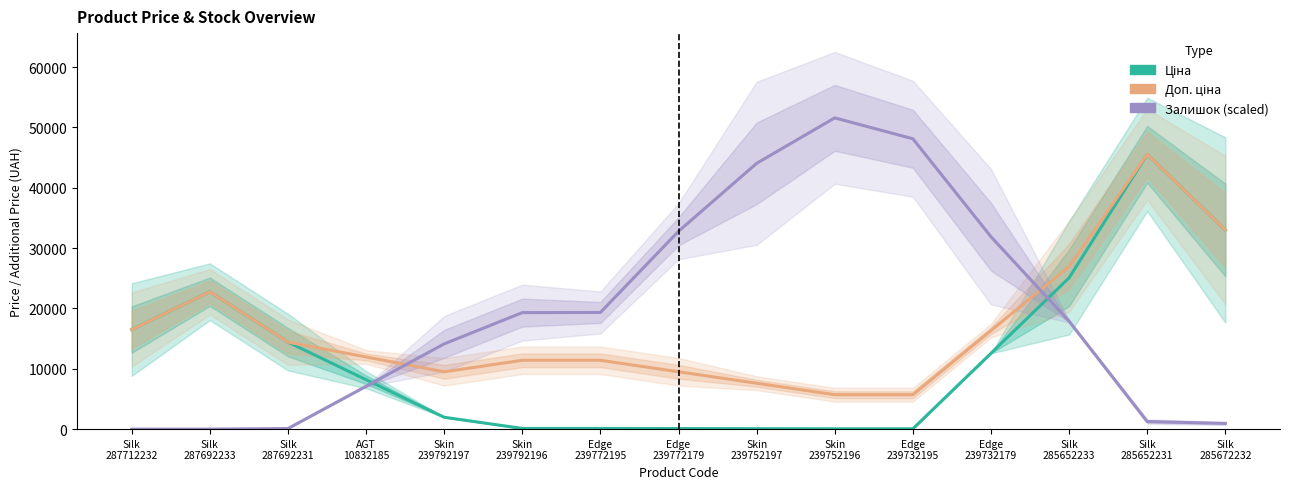

Which series has the largest total across all categories?

Залишок (scaled)